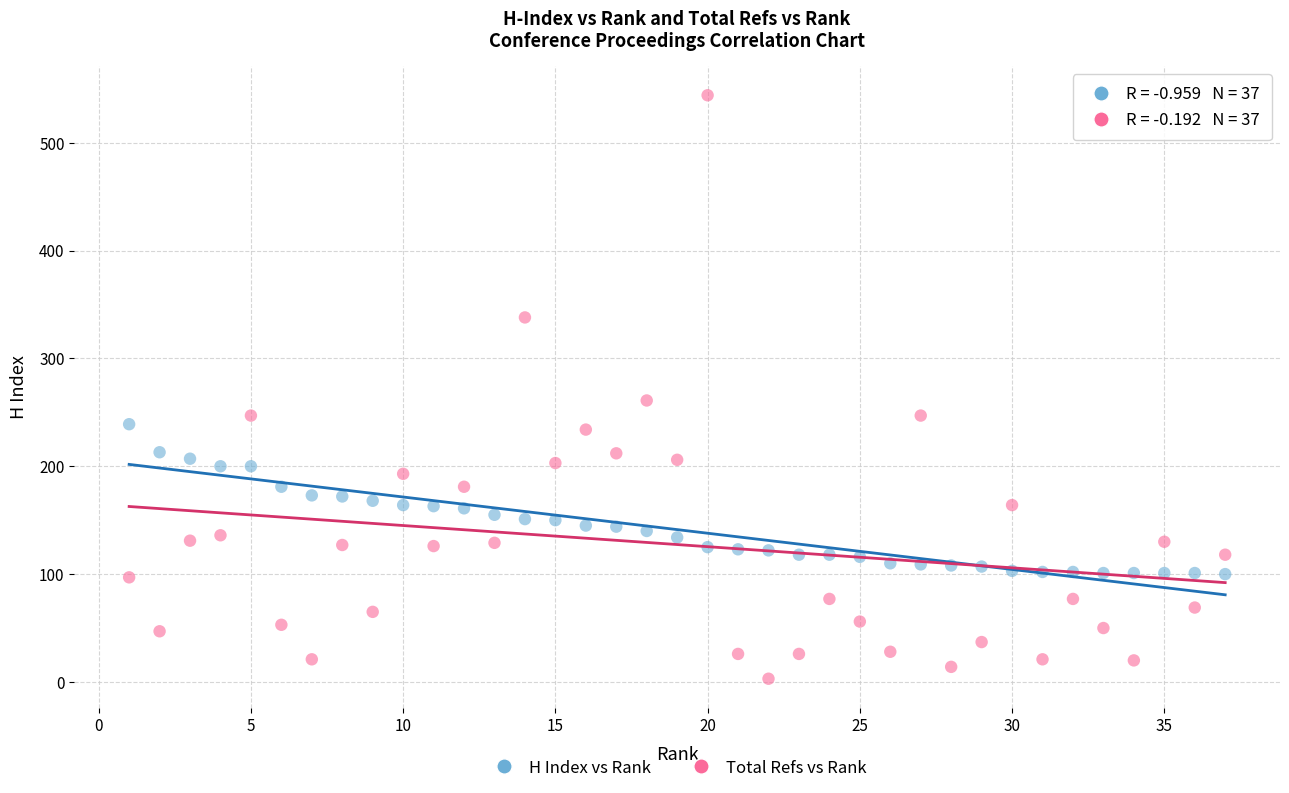

Across all series, what Y value is closest to 273?

261